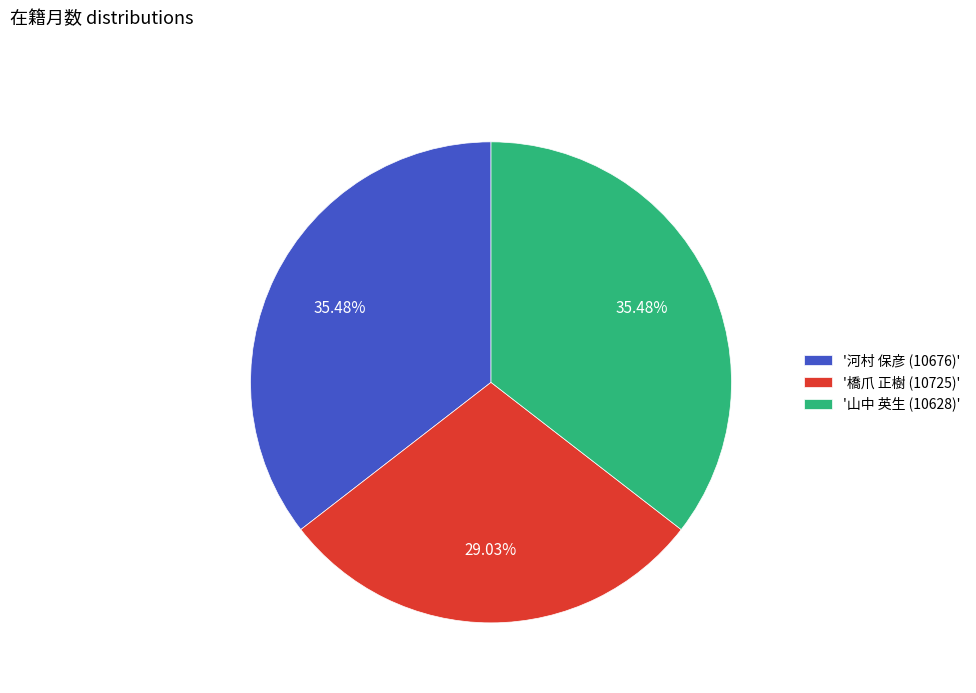

What is the ratio of the value at '橋爪 正樹 (10725)' to the value at '山中 英生 (10628)'?

0.8